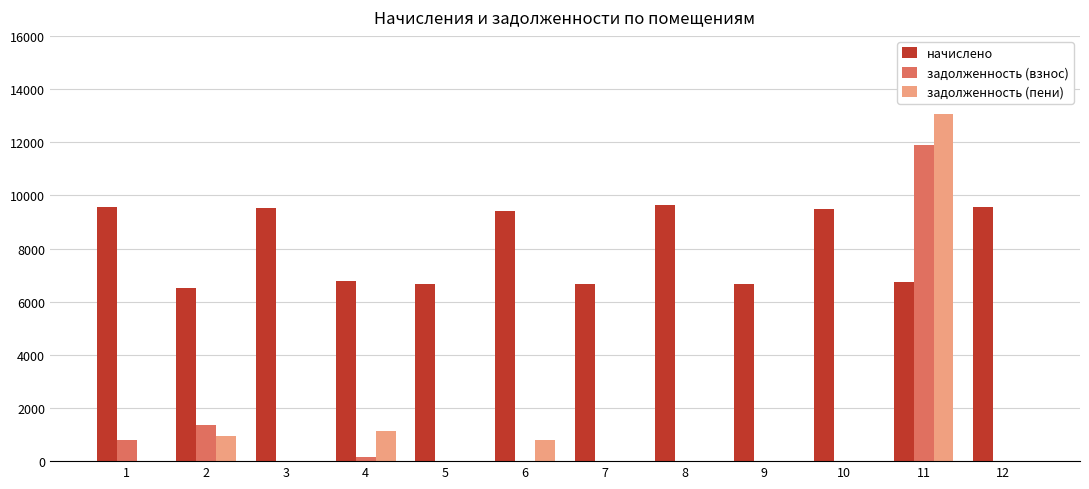

How many groups of bars are there?

12